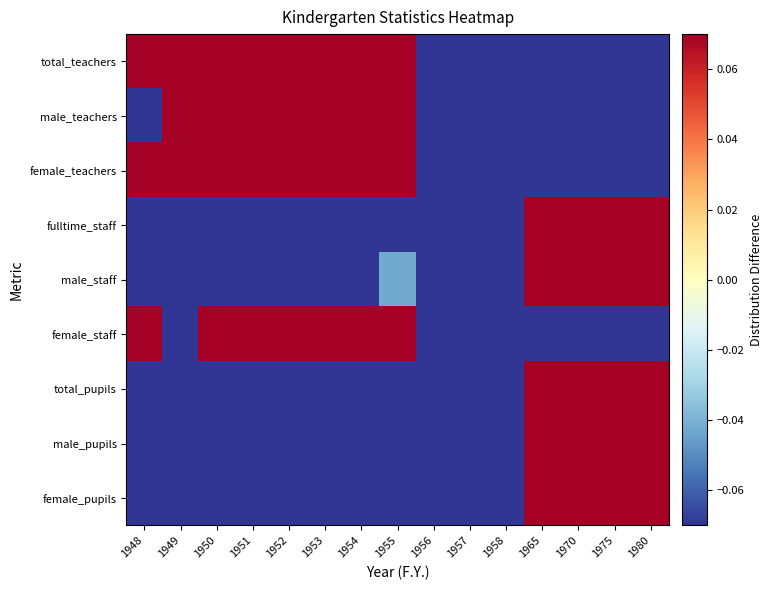

What is the difference between the highest and lowest values at 1980?

5.1